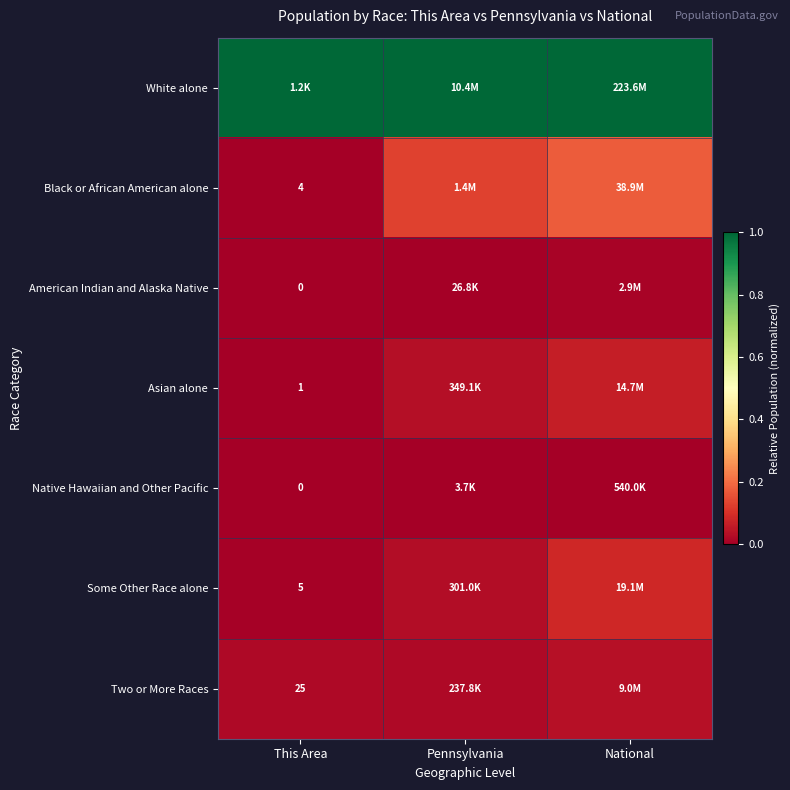

True or false: Black or African American alone has a value of 0.3 at National.

False